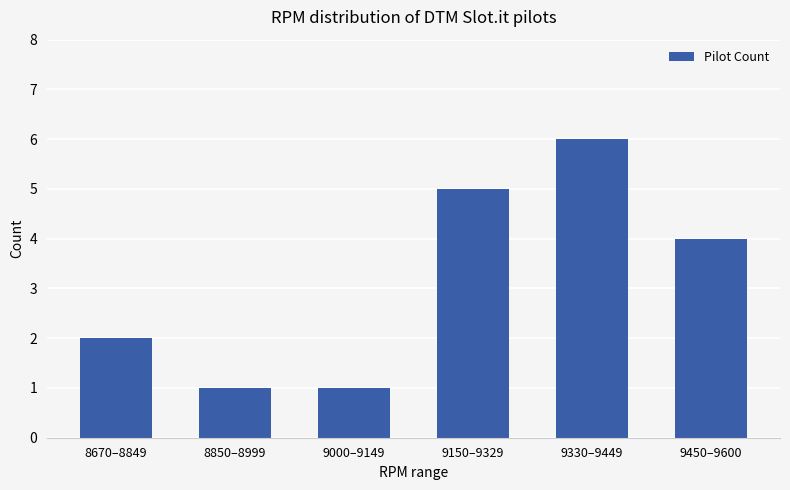

What is the label of the 6th bar from the right?

8670–8849